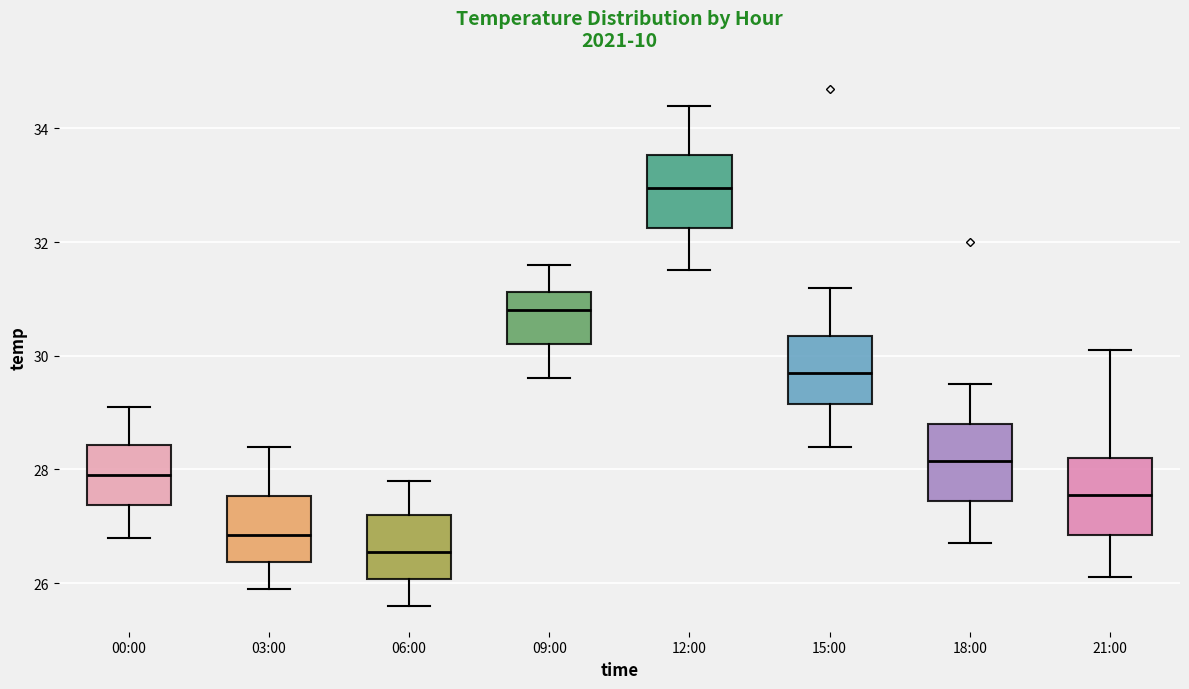

Where does the median line of the box for 15:00 sit on the y-axis? The values are not printed on the chart, so give them approximately, as read against the axis.

29.8